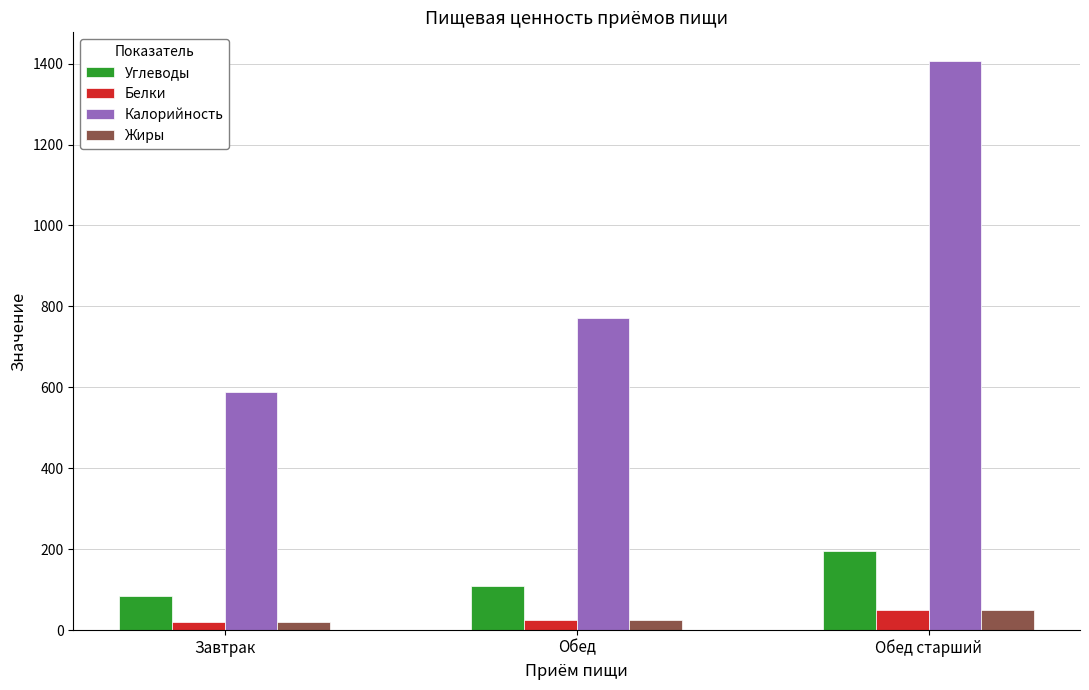

Which series has the largest total across all categories?

Калорийность